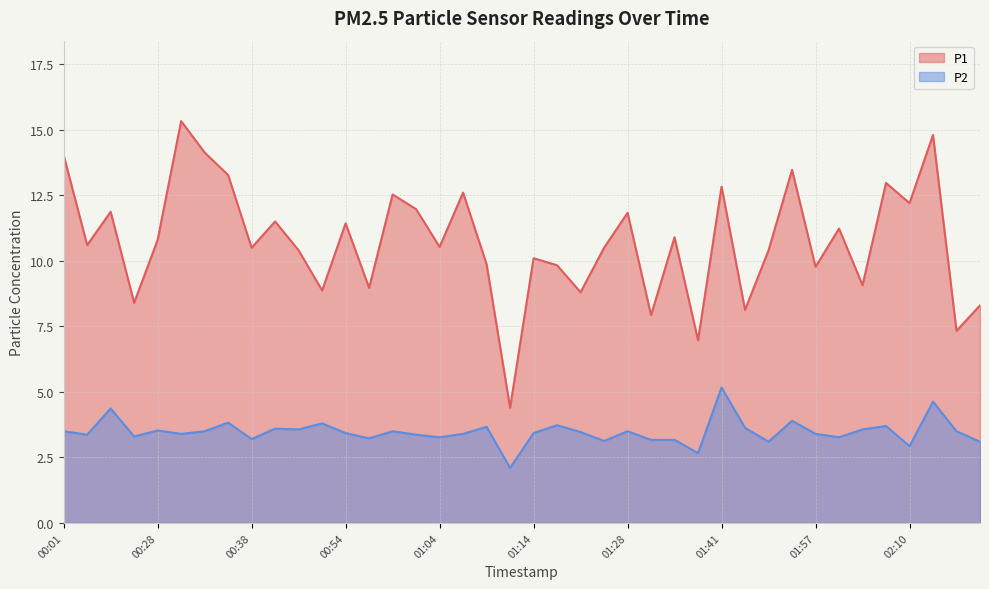

What is the total value across all series at 00:43?

14.0